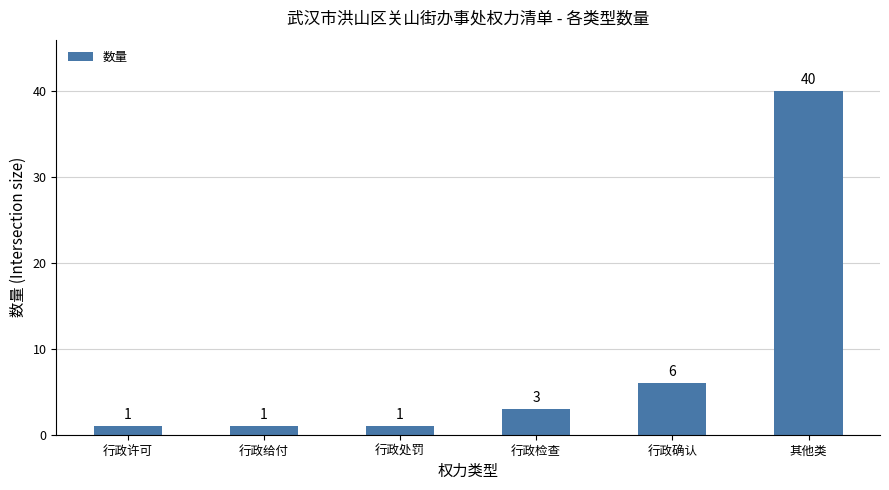

What is the change in value from 行政处罚 to 其他类?

+39